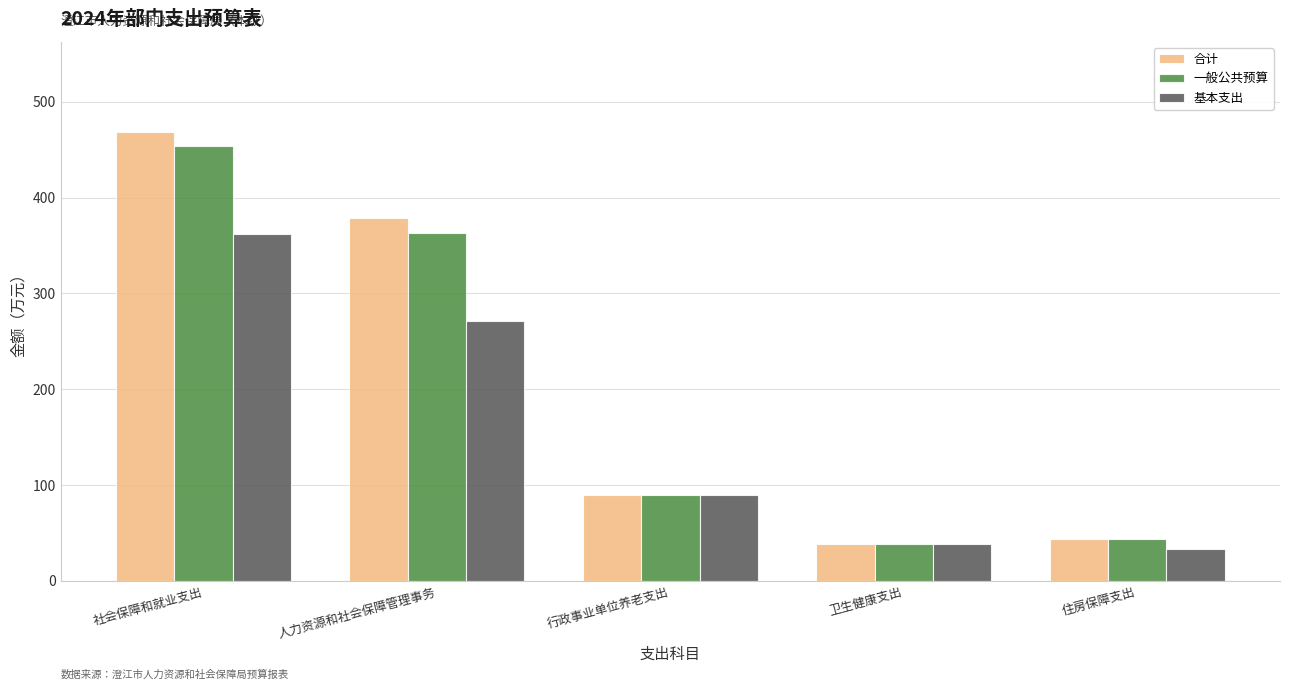

Reading left to right, extract all data points from this chart.

合计: 468.7	378.2	89.6	38.2	43.8
一般公共预算: 453.6	363.0	89.6	38.2	43.8
基本支出: 361.5	271.0	89.6	38.2	32.9